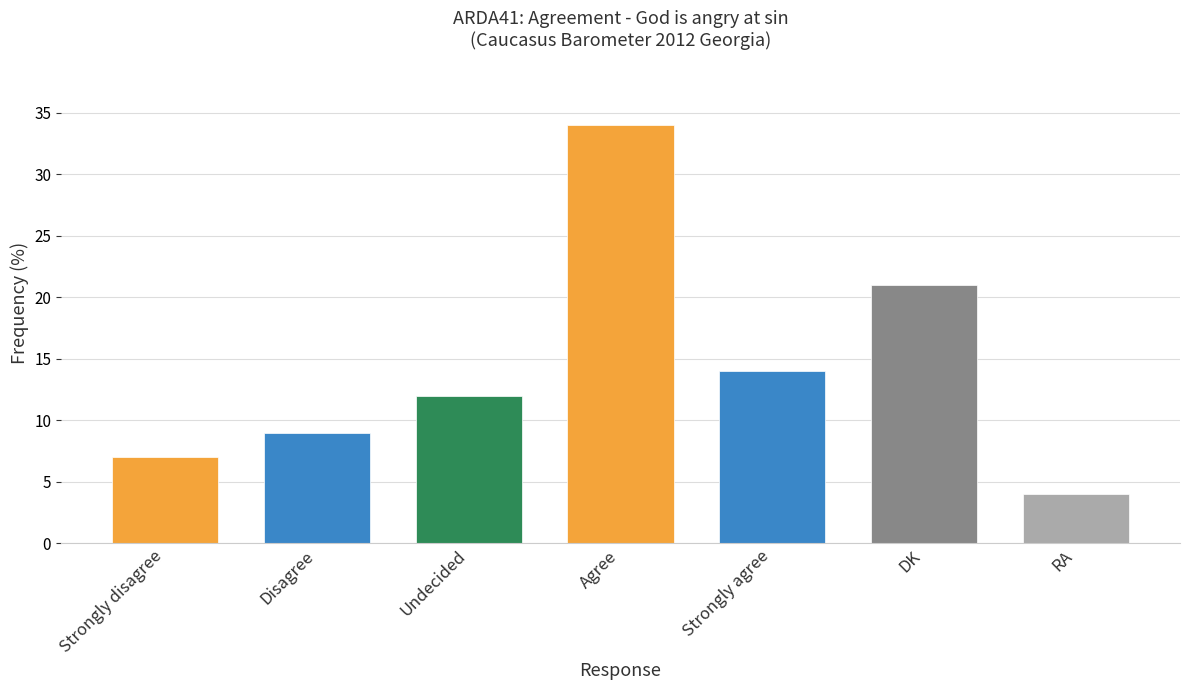

At which label is the value closest to 19?

DK